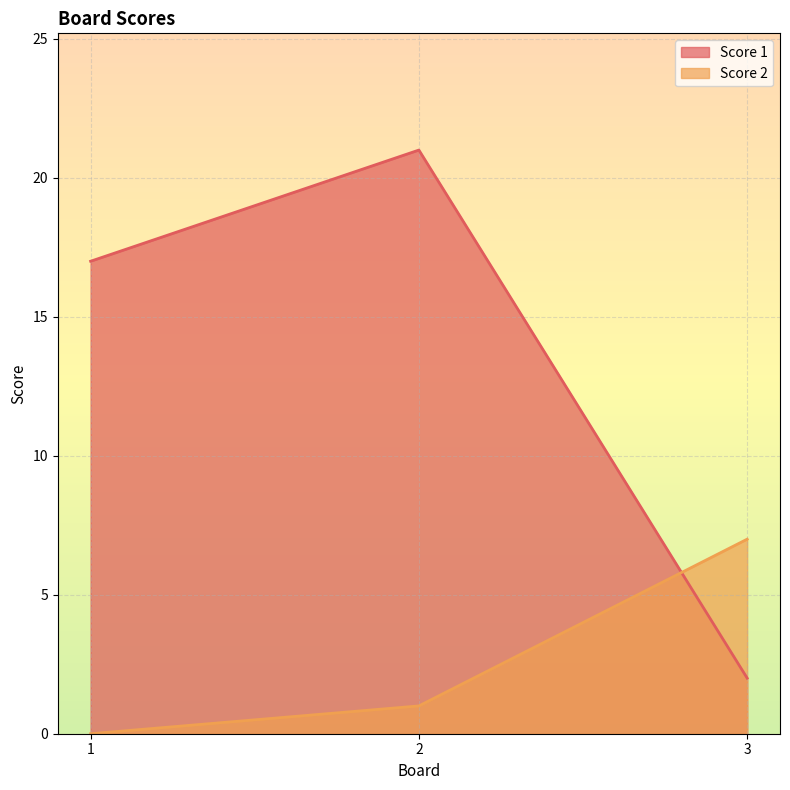

What is the difference between the highest and lowest values at 3?

5